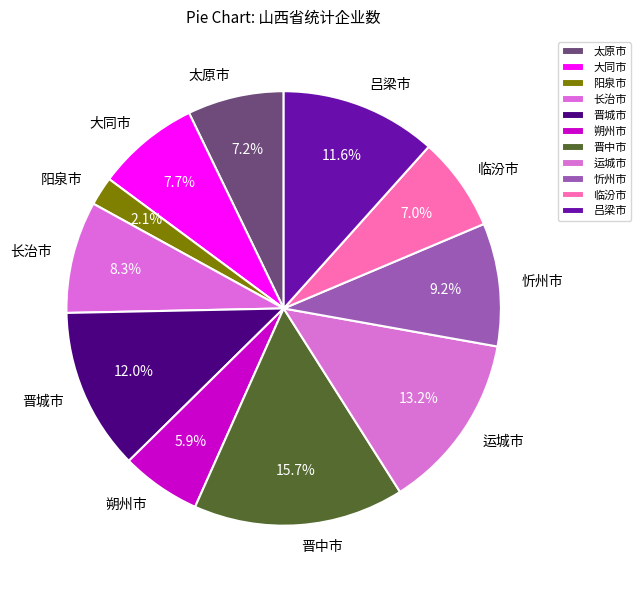

What is the smallest slice in the pie chart?

阳泉市